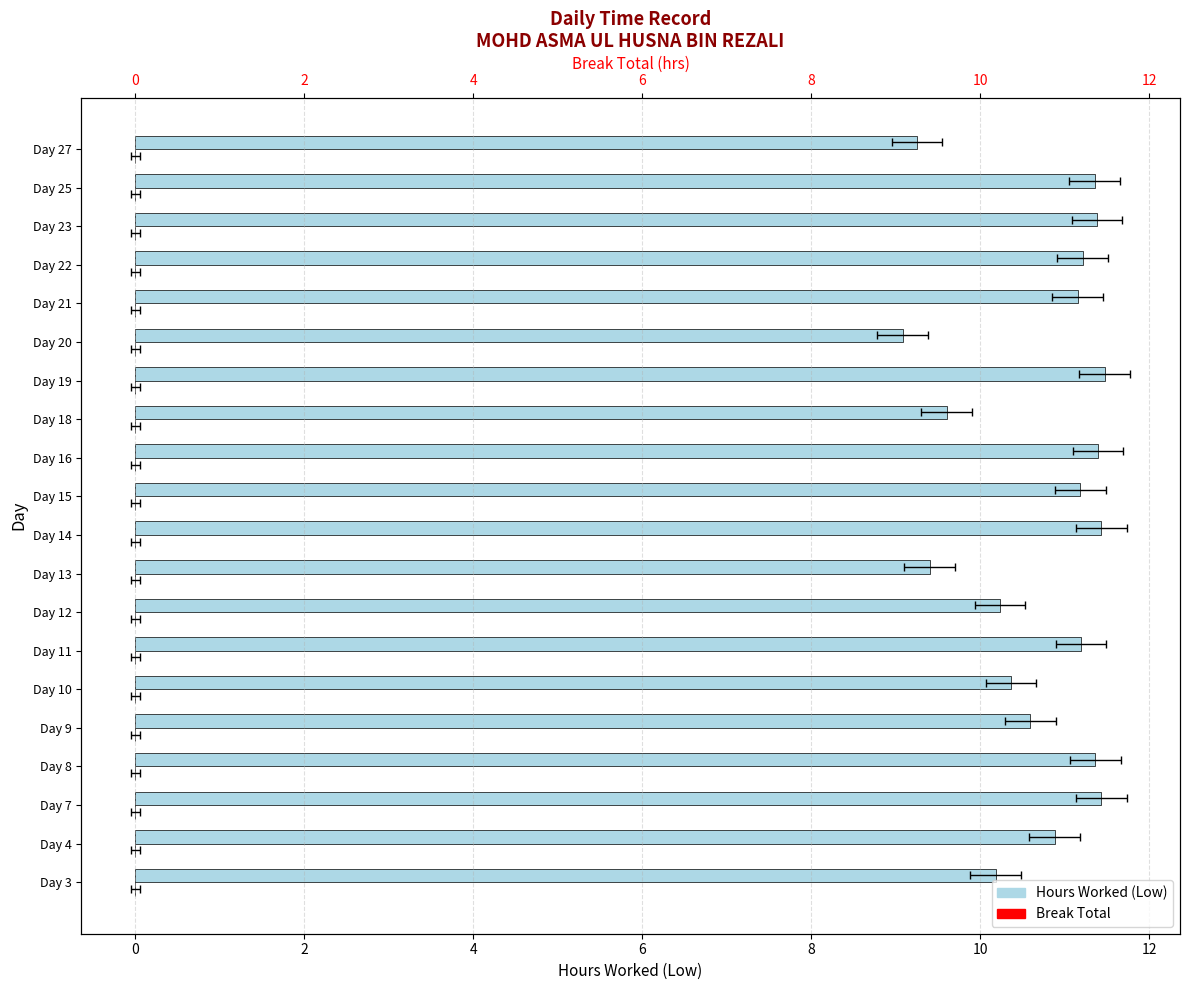

How many bars are there in total?

40